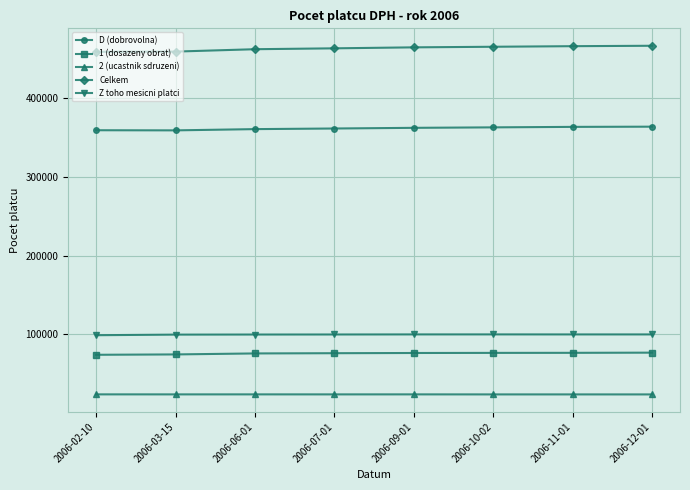

Is it true that Z toho mesicni platci equals 150702 at 2006-12-01?

False